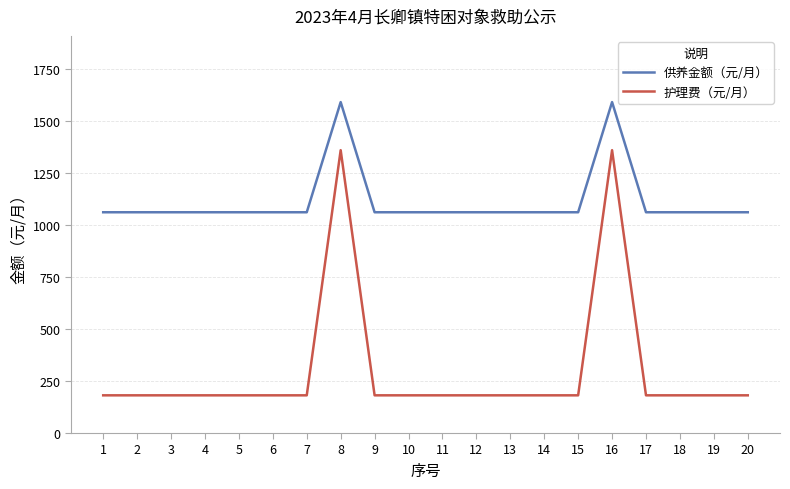

Reading left to right, transcribe all the data shown in this chart.

供养金额（元/月）: 1060	1060	1060	1060	1060	1060	1060	1589	1060	1060	1060	1060	1060	1060	1060	1589	1060	1060	1060	1060
护理费（元/月）: 181	181	181	181	181	181	181	1358	181	181	181	181	181	181	181	1358	181	181	181	181